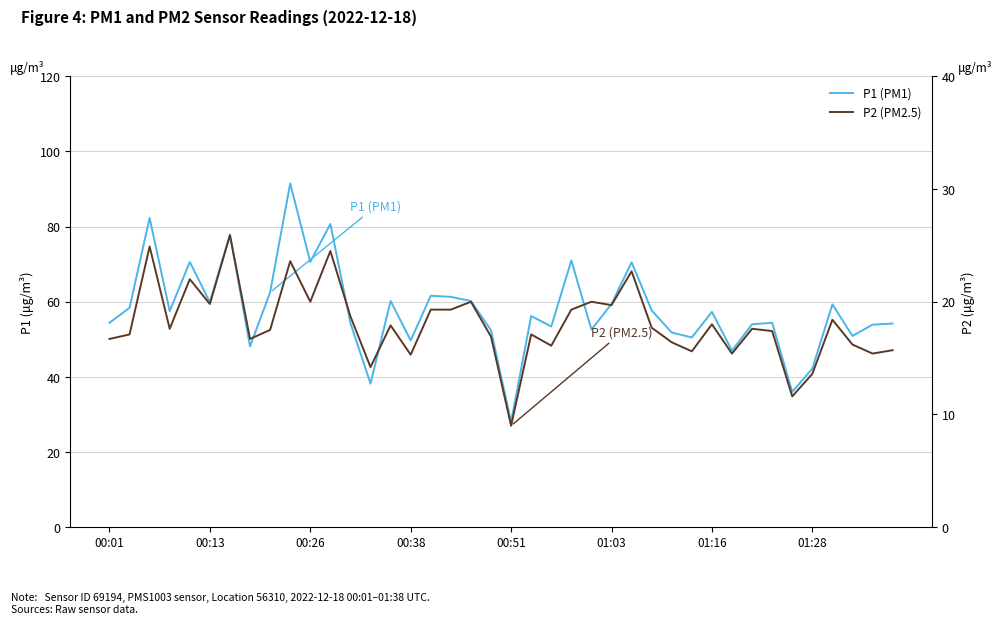

Does the chart display data point markers on the line(s)?

No